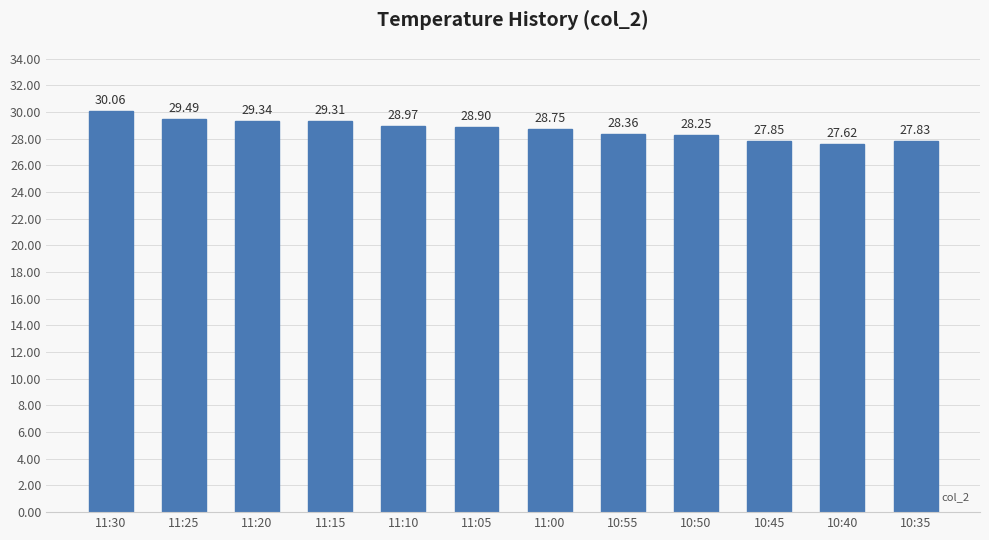

How many data points are less than 28?

3